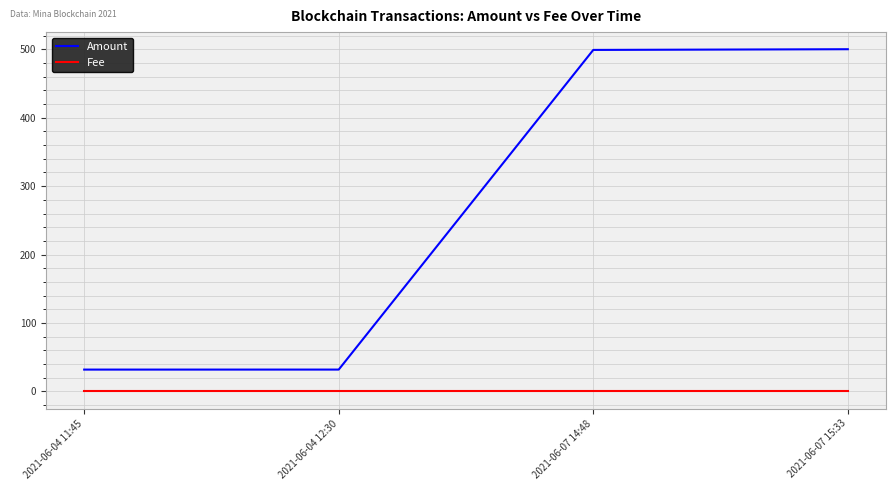

True or false: Fee and Amount intersect in this chart.

False